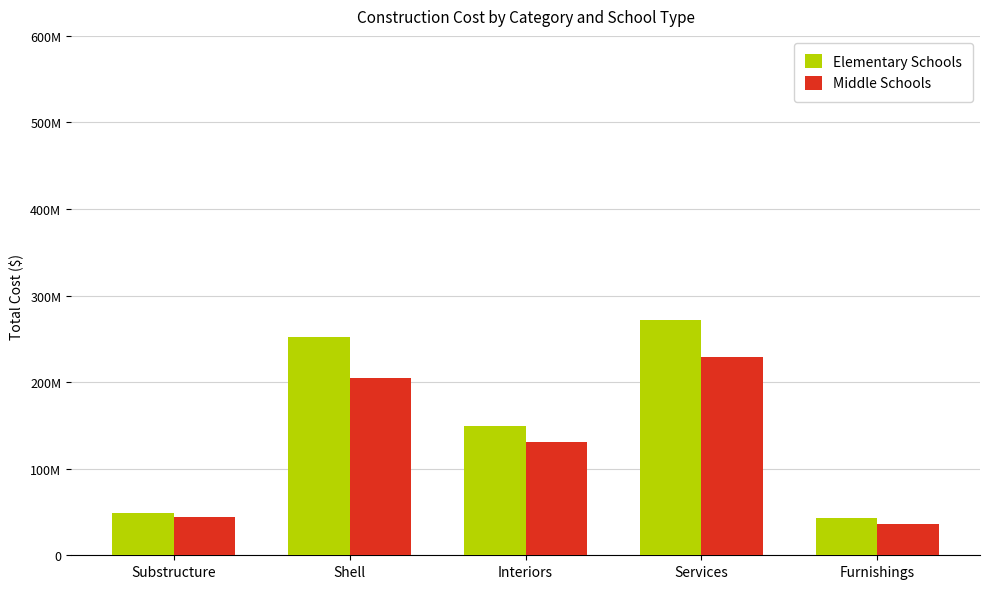

What is the difference between the highest and lowest values at Services?

43476351